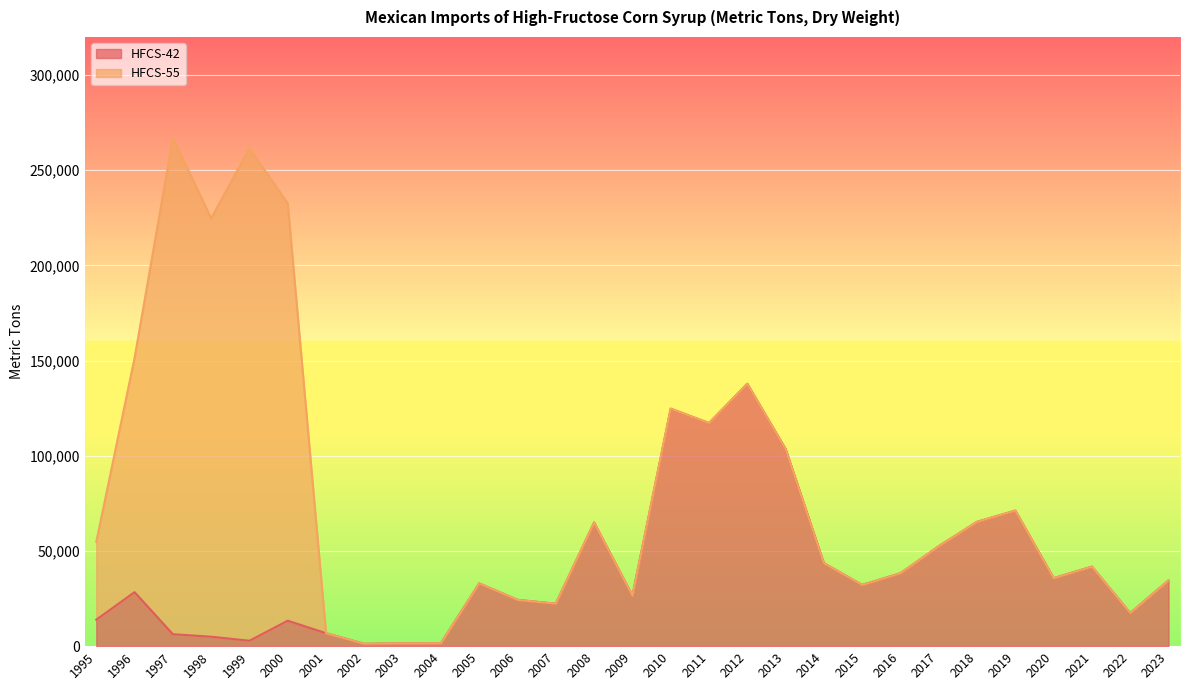

What is the sum of the values at 2016 and 2008?

103263.5